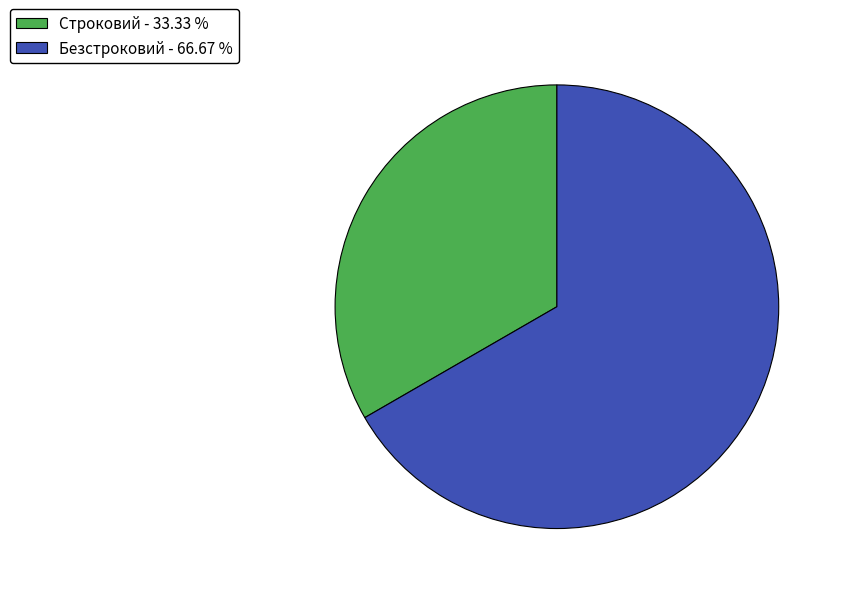

Do Строковий - 33.33 % and Безстроковий - 66.67 % together represent more than half of the pie?

Yes